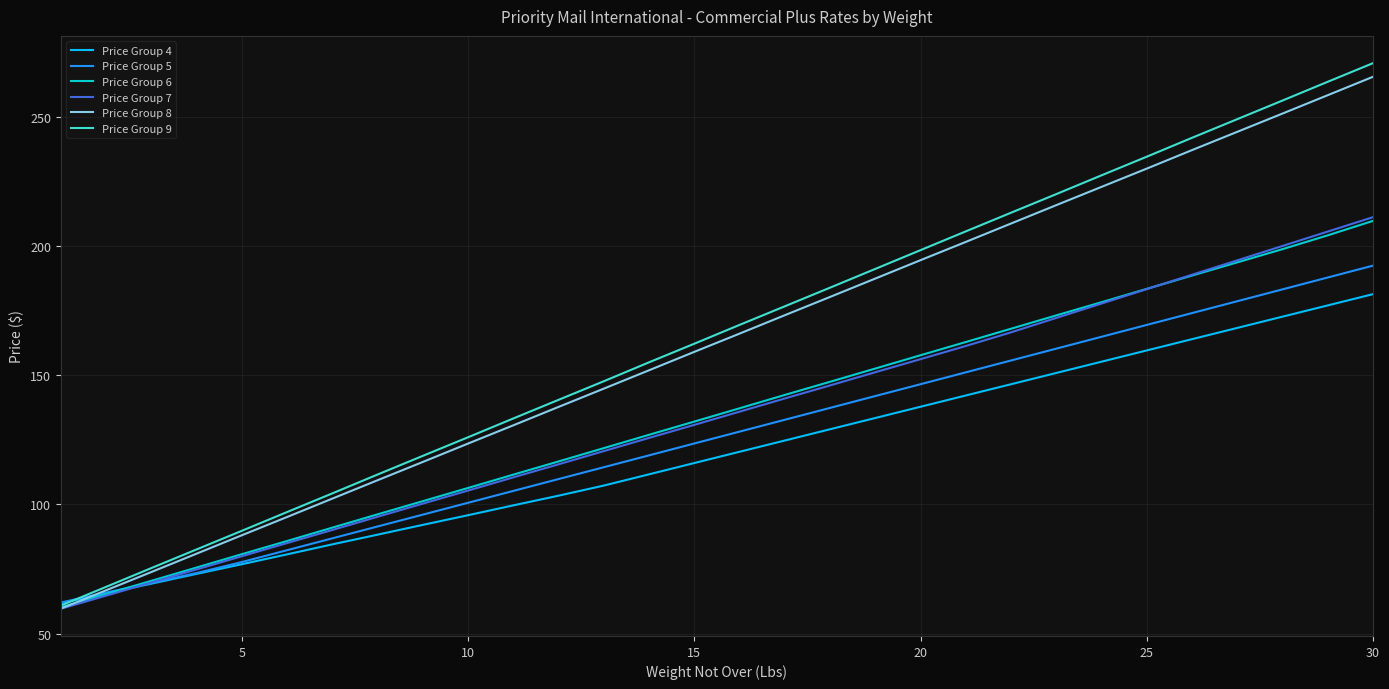

What is the difference between the maximum and minimum values in the Price Group 9 series?

209.9